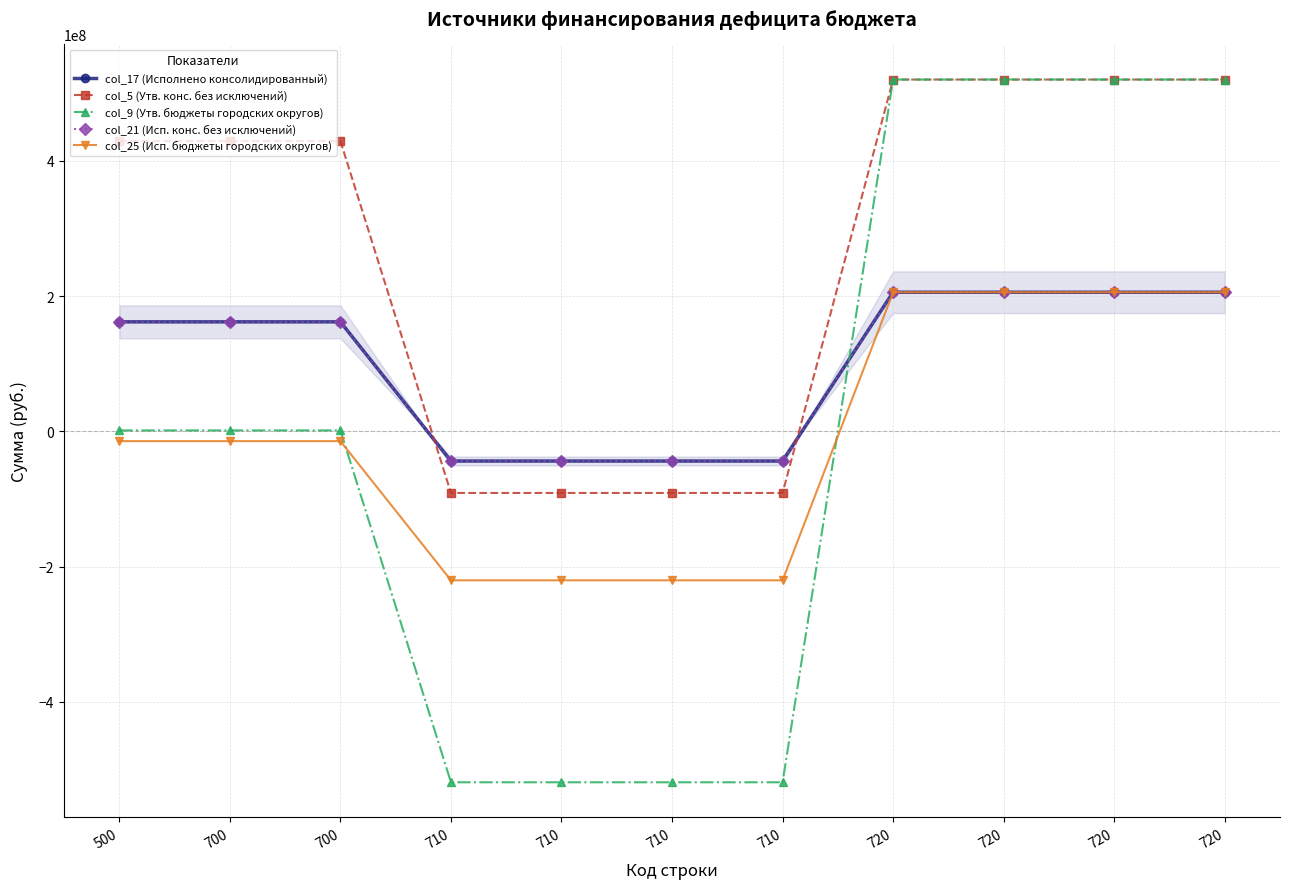

Which category has the lowest value across all series?

710